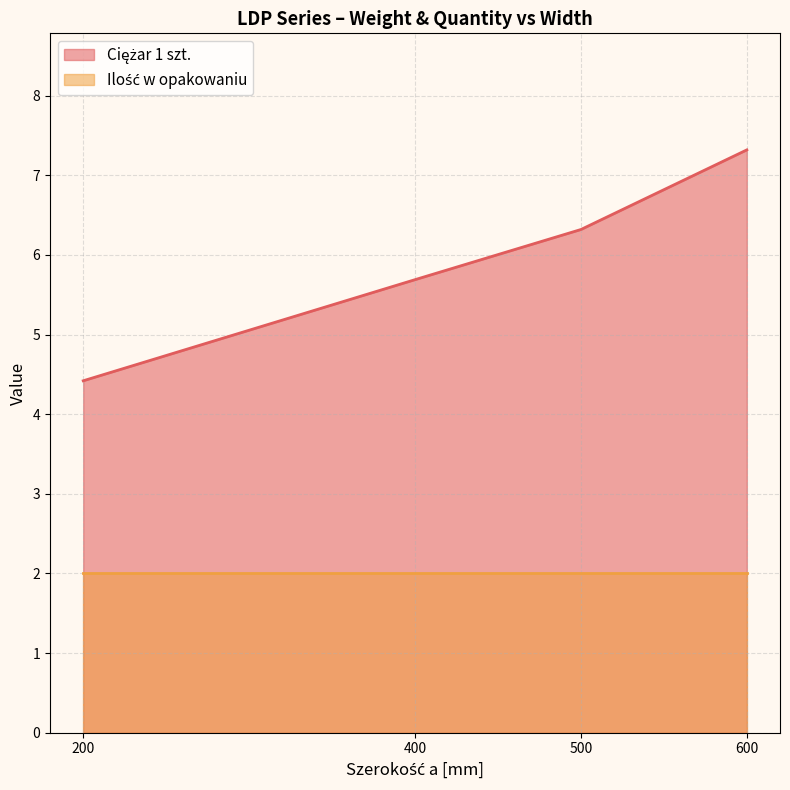

Reading right to left, extract all data points from this chart.

600=7.3	500=6.3	400=5.7	200=4.4